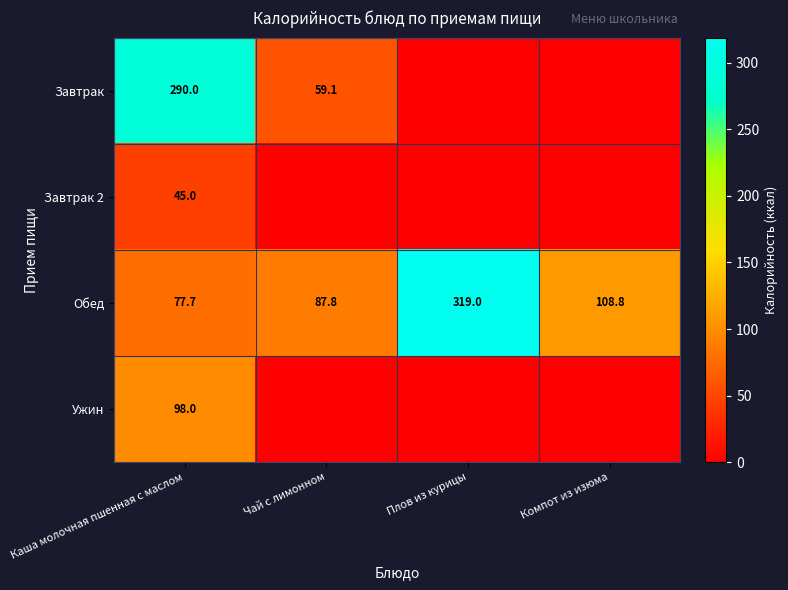

What is the spread (max minus min) of values at Чай с лимонном?

87.8